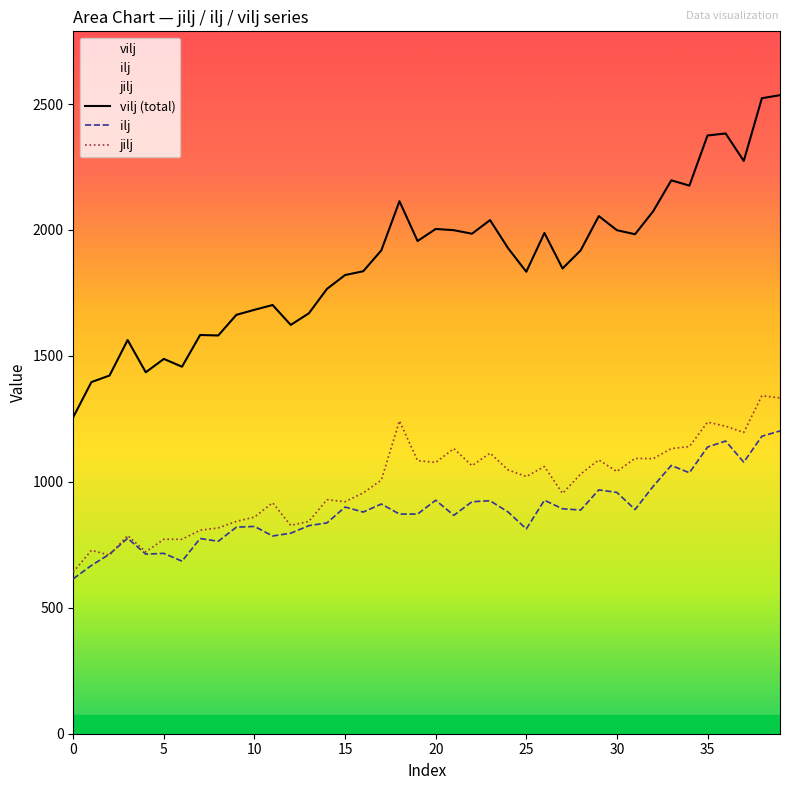

At which label does vilj (total) reach its peak?

39